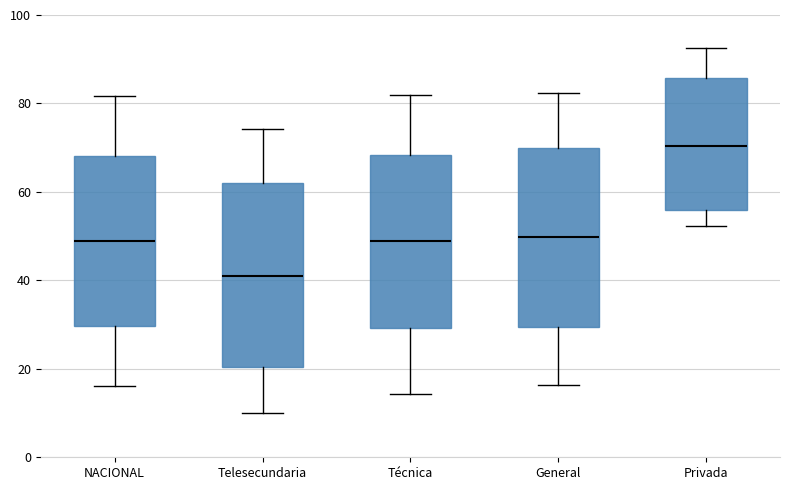

Which box has the lowest median line?

Telesecundaria